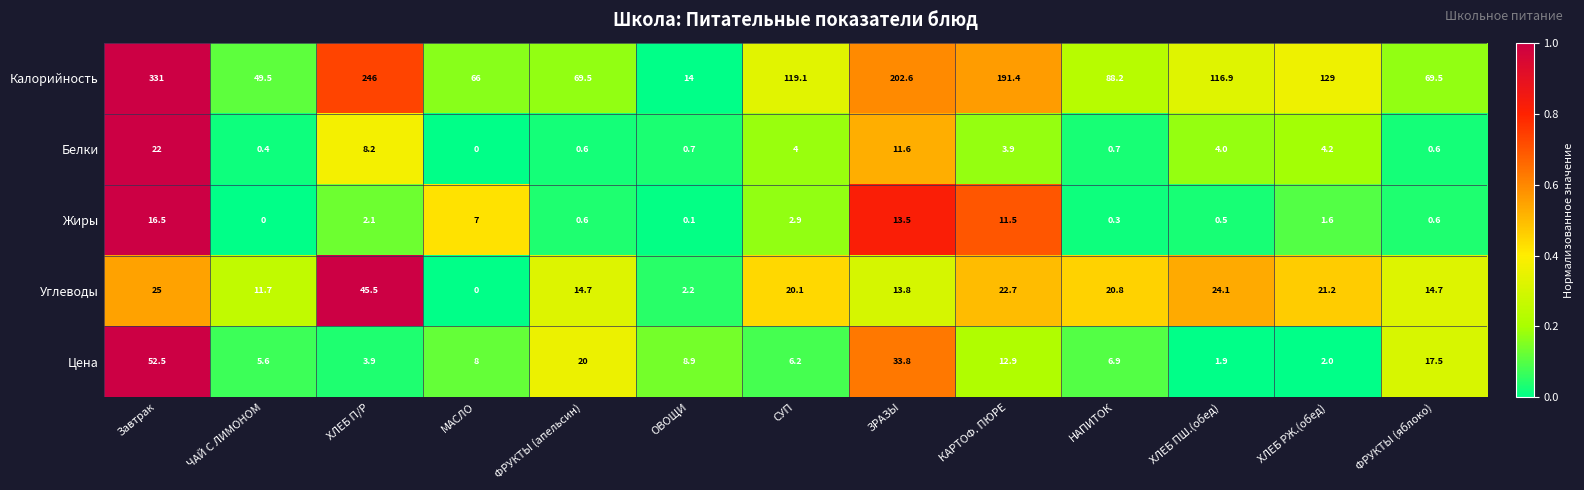

What is the maximum value shown in the chart?

331.0